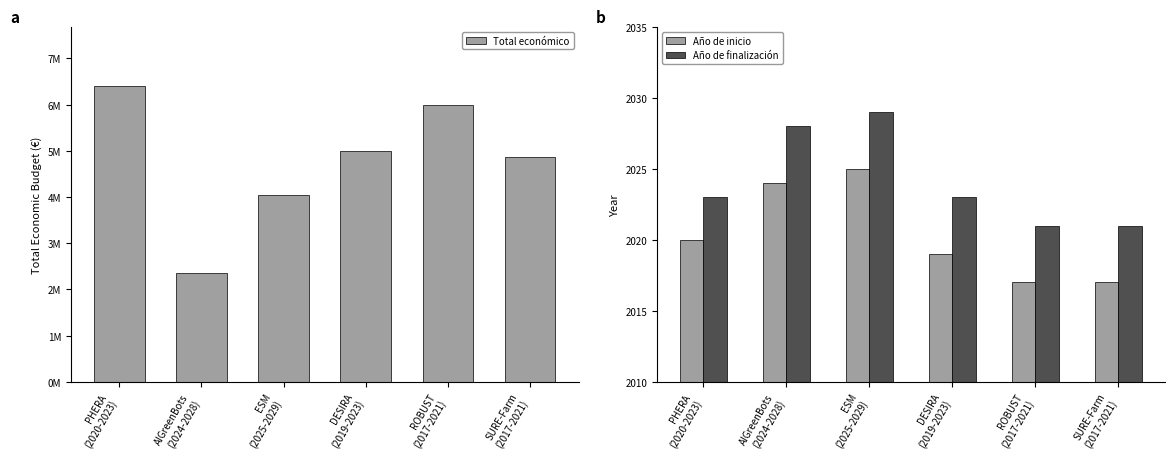

What is the highest value of the Año de inicio series?

2025